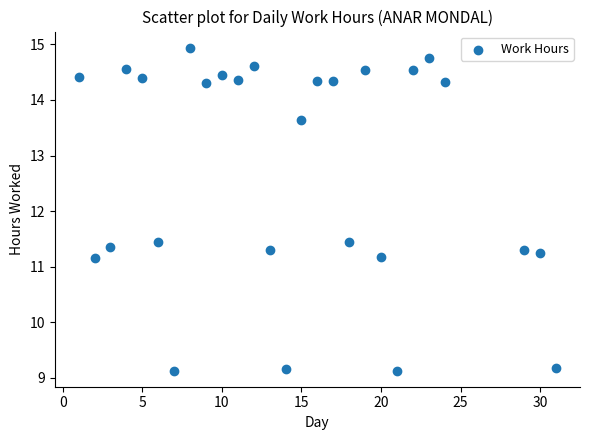

What is the range of X values (max minus min)?

30.0